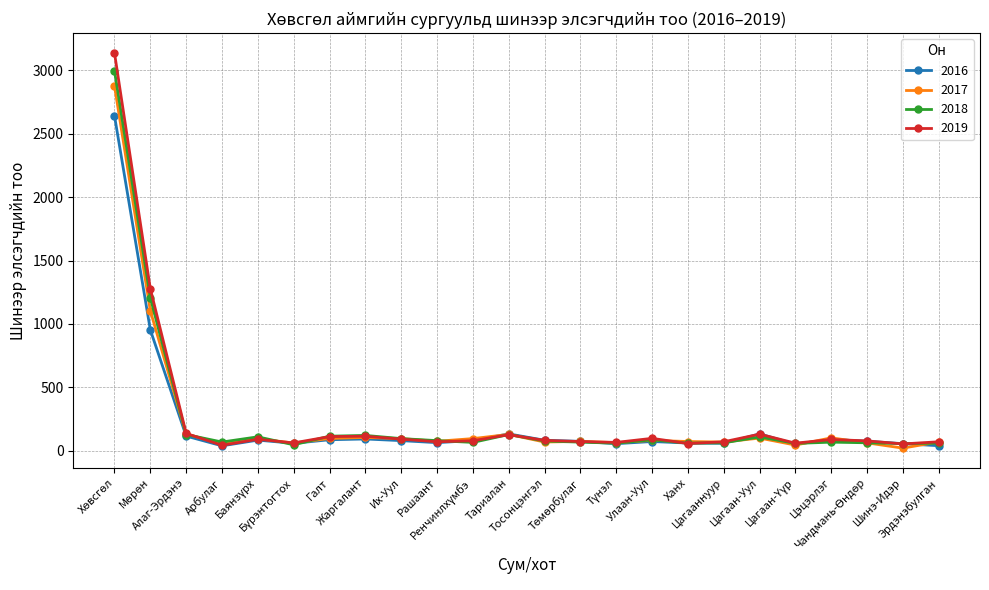

What is the maximum value shown in the chart?

3137